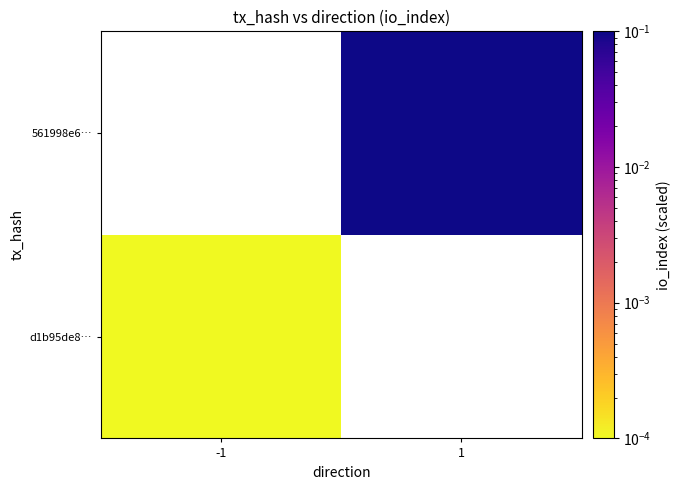

List the series in order of their overall mean, highest first.

d1b95de8…, 561998e6…